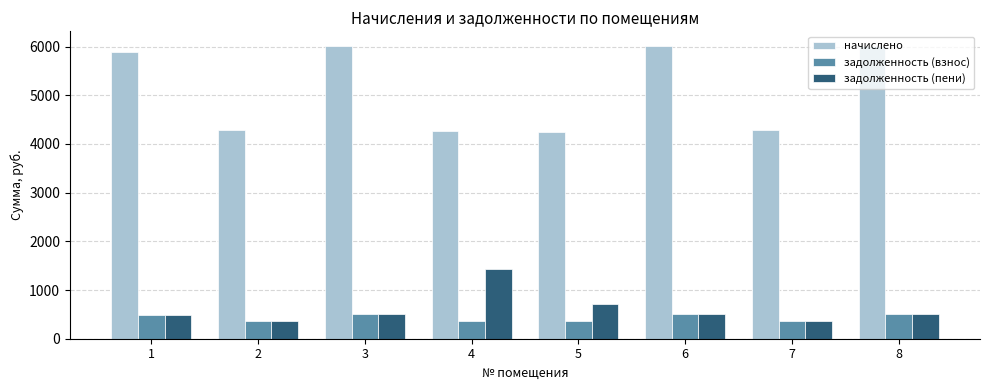

What is the difference between the maximum and minimum values in the начислено series?

1765.1